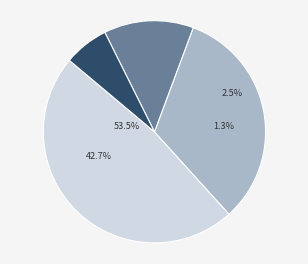

To the nearest percent, what is the difference between the Trade Paperback and Hardcover slice percentages?

20%